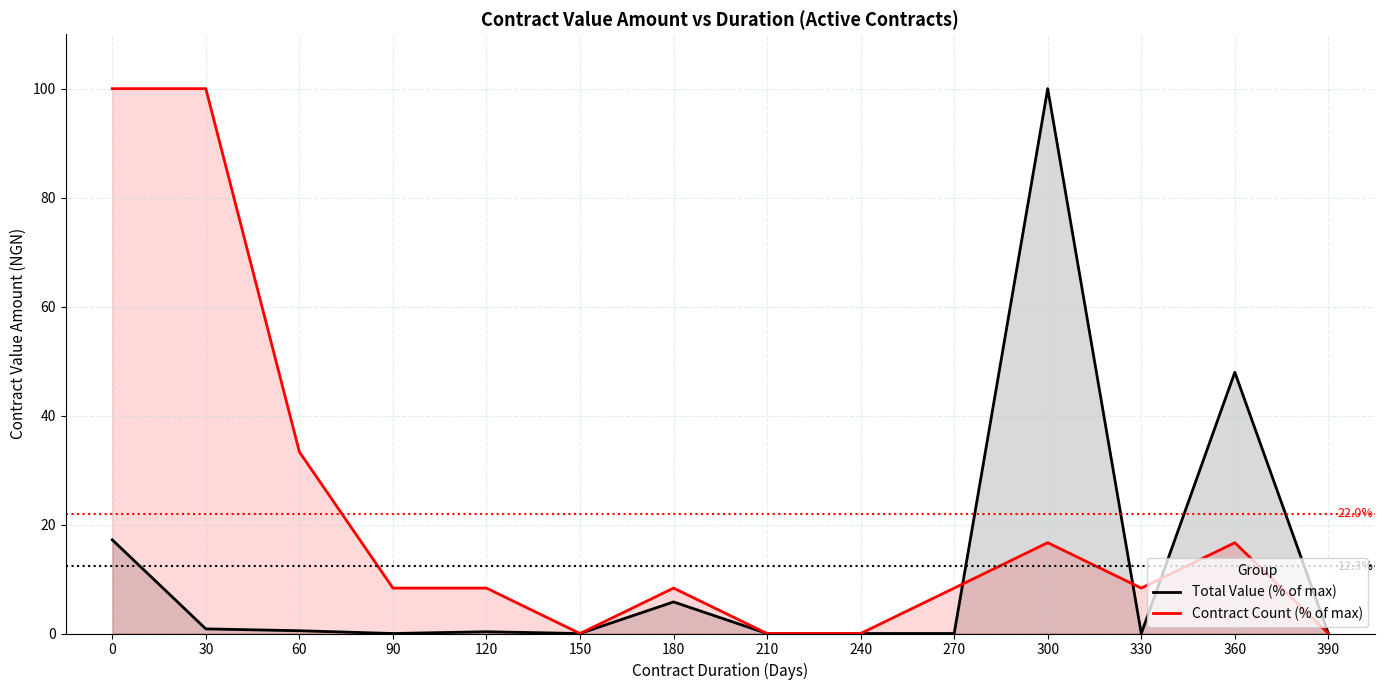

What are all the series names shown in the legend?

Total Value (% of max), Contract Count (% of max)